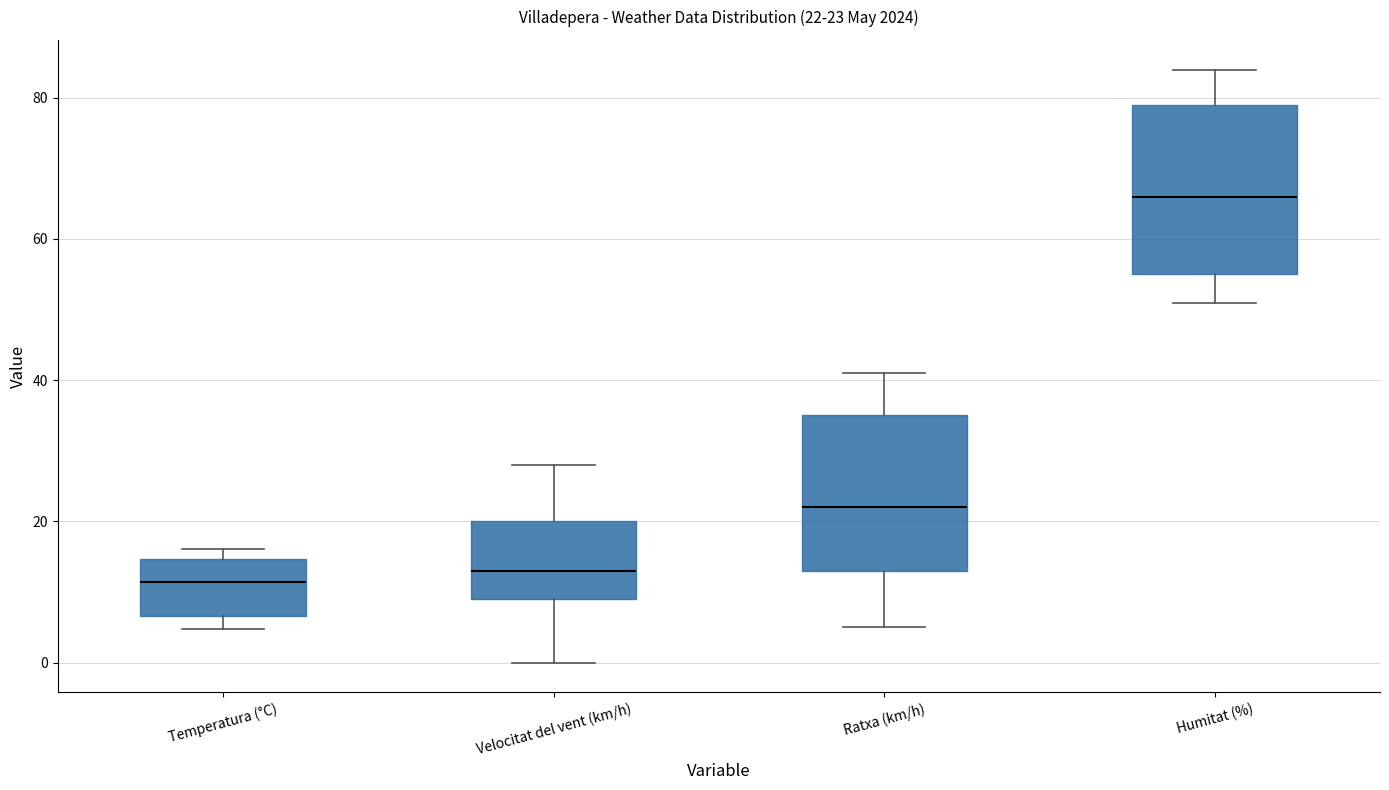

Comparing the boxes themselves (not the whiskers), which one is the tallest?

Humitat (%)